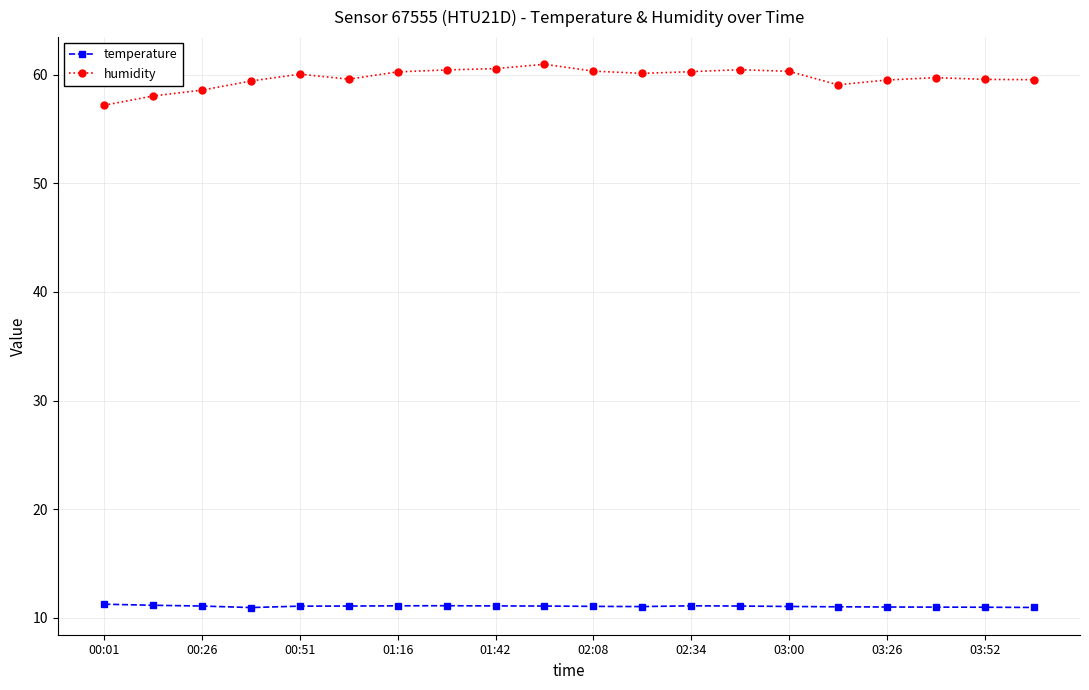

Which series has the widest spread of values?

humidity